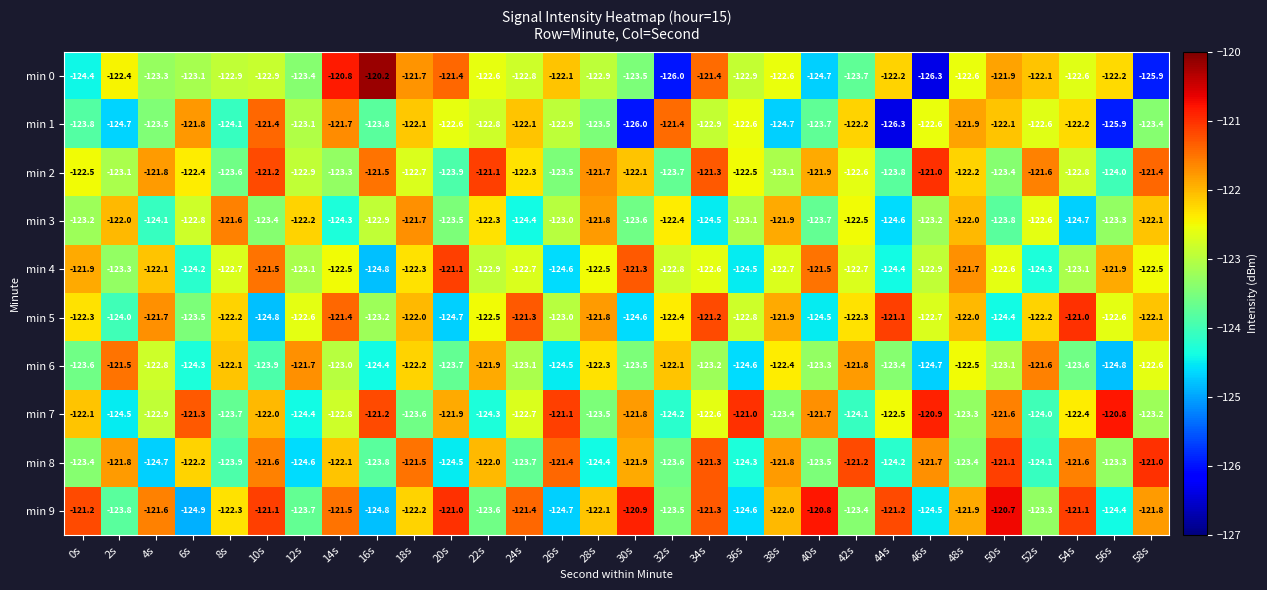

Which series has the largest range (max minus min)?

min 0